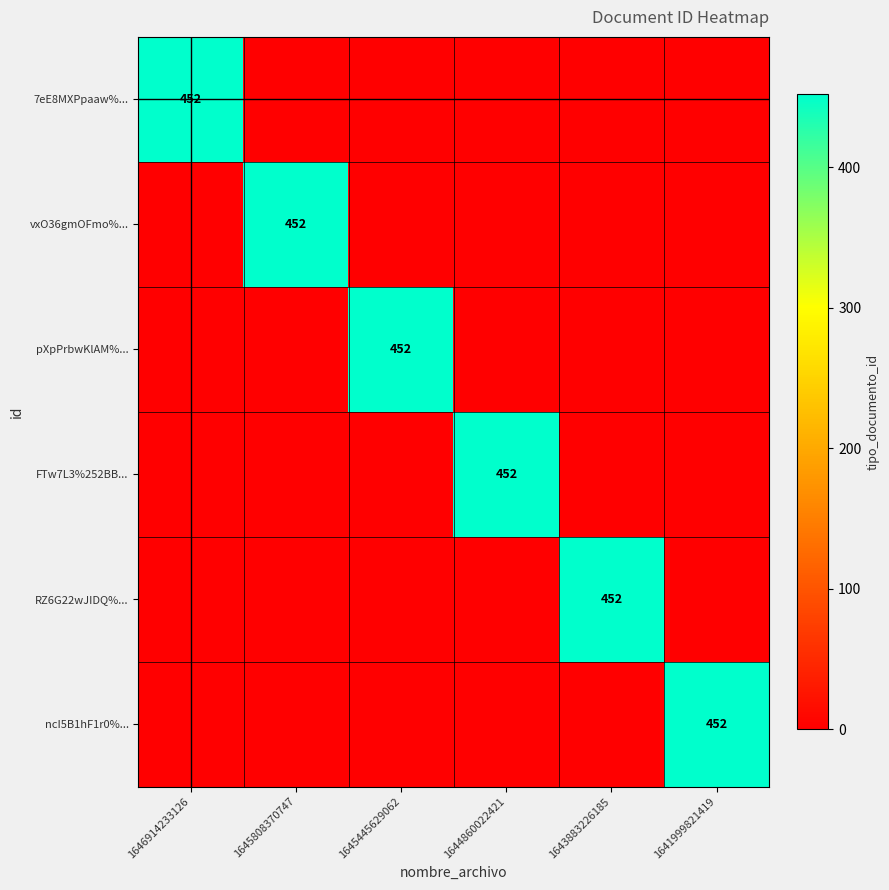

True or false: FTw7L3%252BB... has a value of 698 at 1644860022421.

False